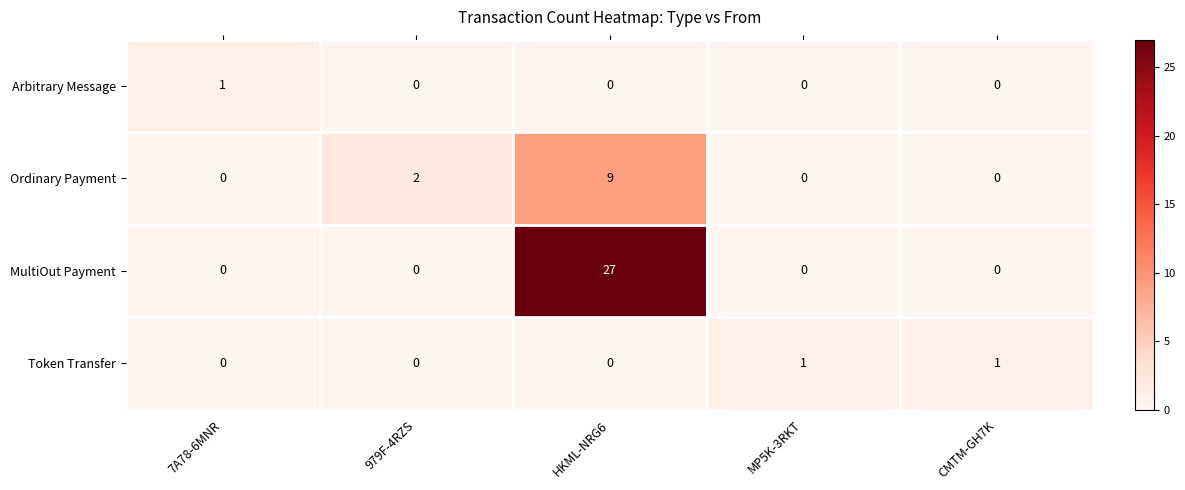

Reading left to right, what are all the values shown in this chart?

Arbitrary Message: 1	0	0	0	0
Ordinary Payment: 0	2	9	0	0
MultiOut Payment: 0	0	27	0	0
Token Transfer: 0	0	0	1	1